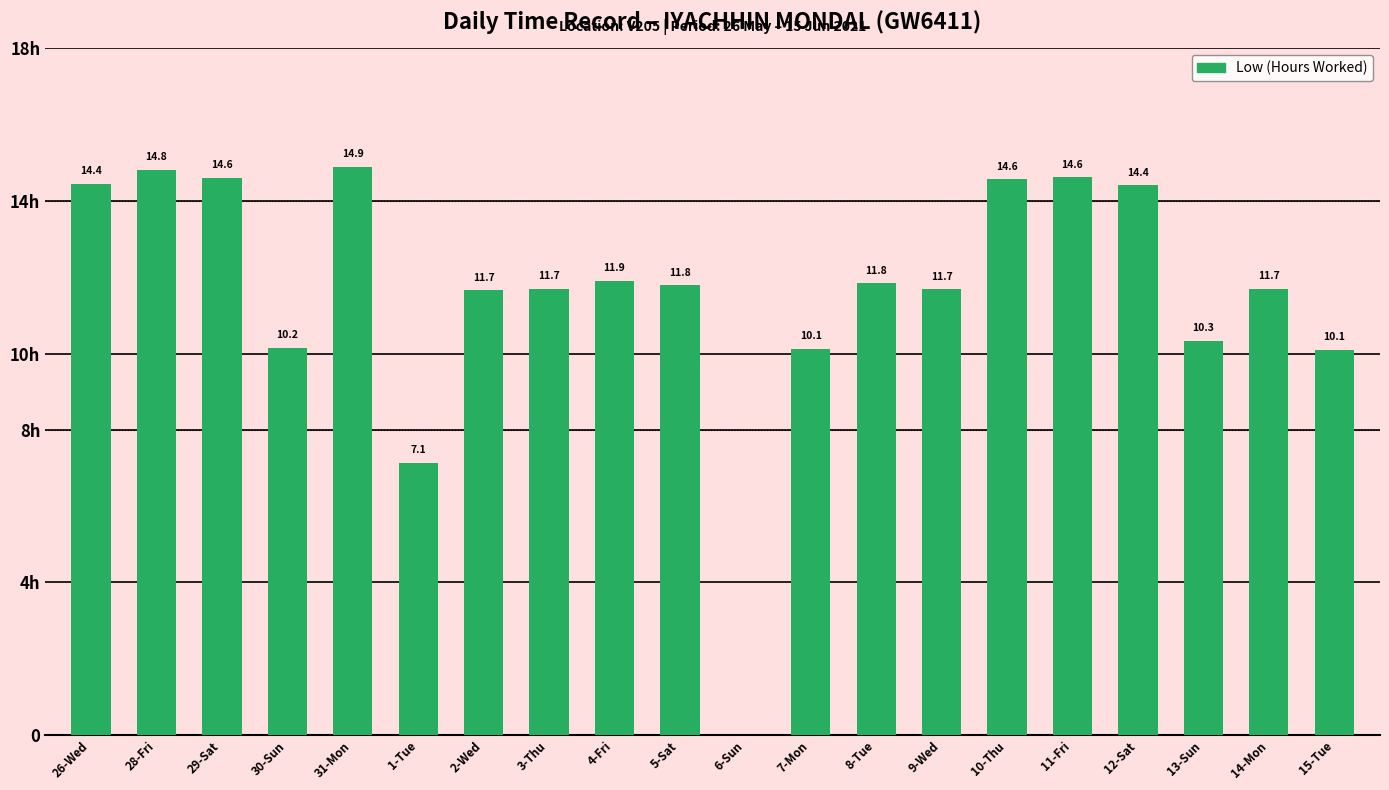

Reading left to right, list all the values displayed in this chart.

26-Wed=14.4	28-Fri=14.8	29-Sat=14.6	30-Sun=10.2	31-Mon=14.9	1-Tue=7.1	2-Wed=11.7	3-Thu=11.7	4-Fri=11.9	5-Sat=11.8	6-Sun=0.0	7-Mon=10.1	8-Tue=11.8	9-Wed=11.7	10-Thu=14.6	11-Fri=14.6	12-Sat=14.4	13-Sun=10.3	14-Mon=11.7	15-Tue=10.1